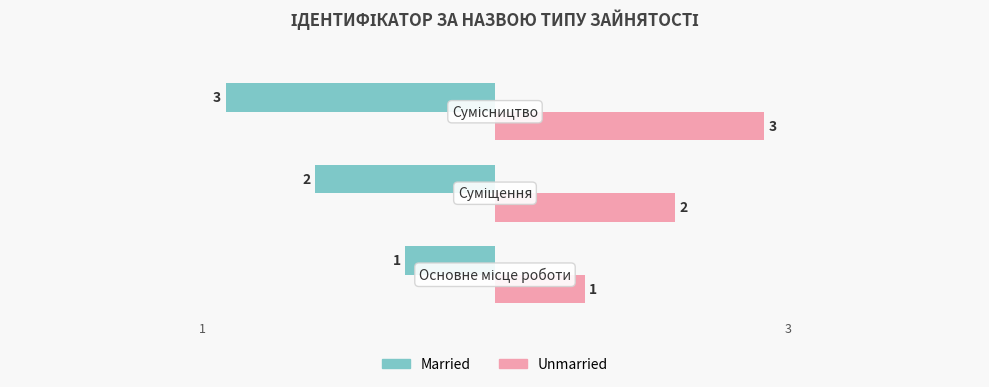

List the series in order of their overall mean, highest first.

Unmarried, Married